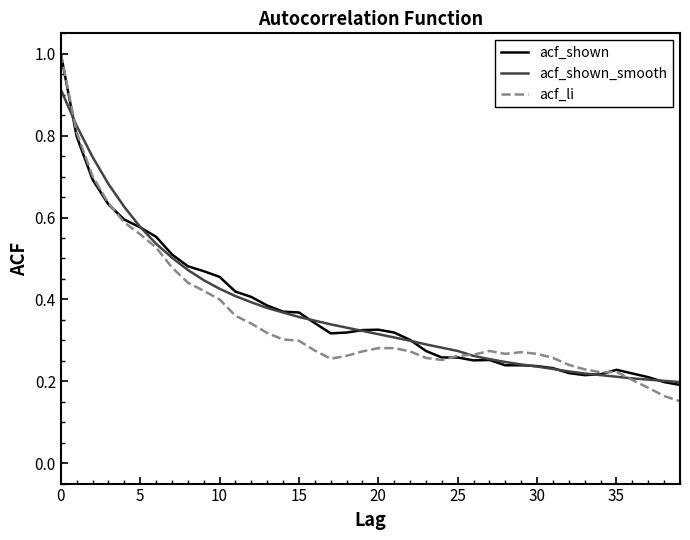

What is the greatest value displayed?

1.0